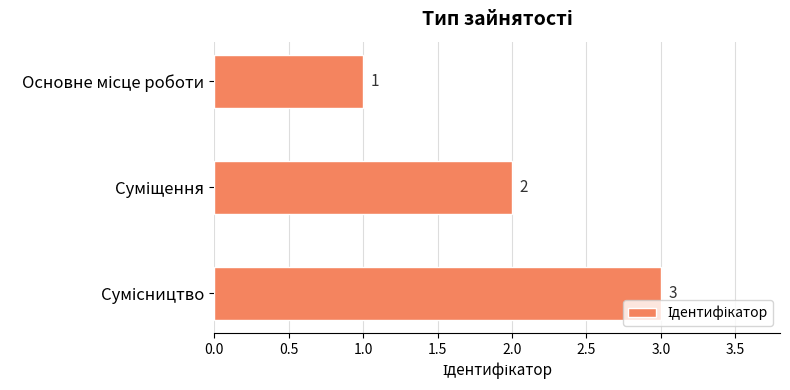

What is the value of the 2nd bar from the top?

2